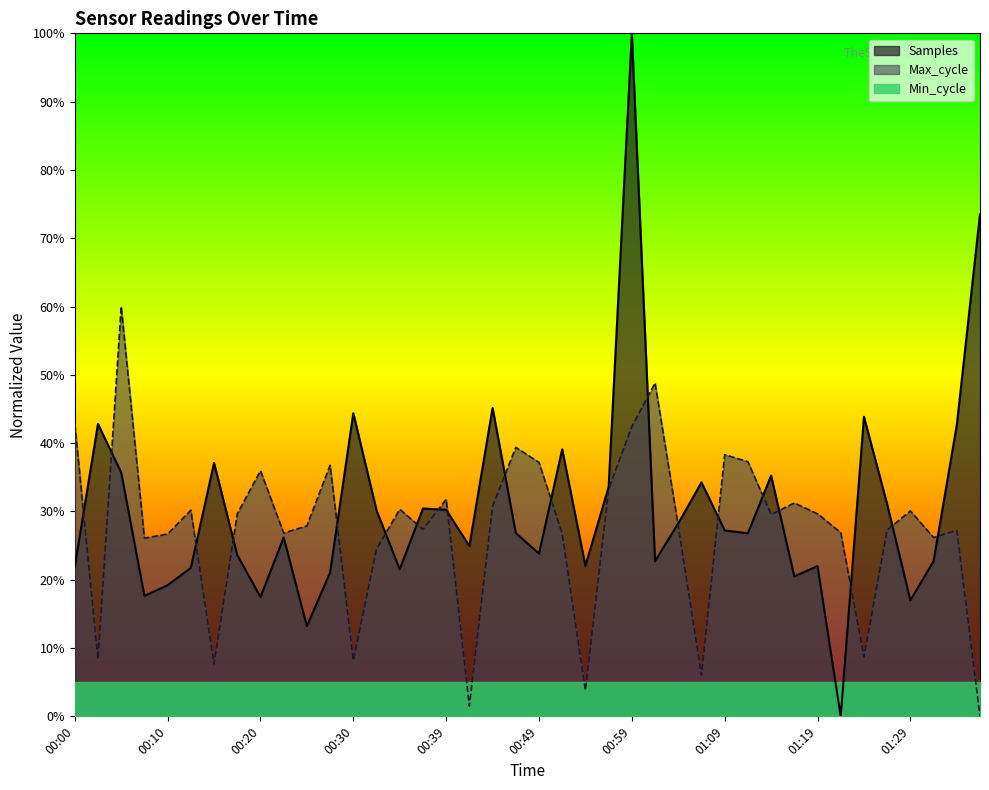

What is the spread (max minus min) of values at 00:47?

12.5